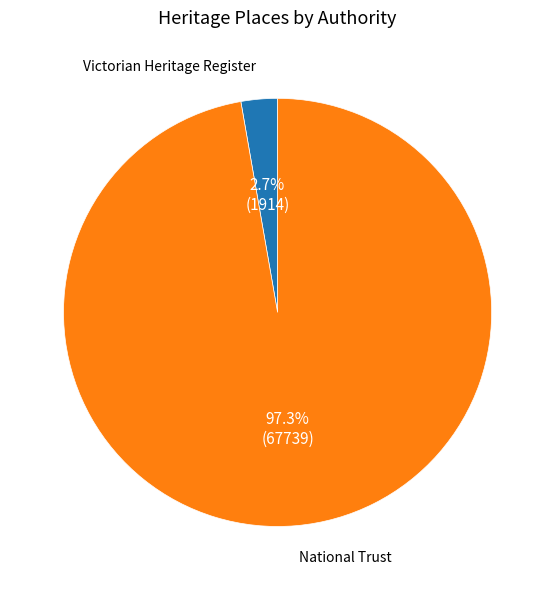

Combined, do Victorian Heritage Register and National Trust account for over 50%?

Yes